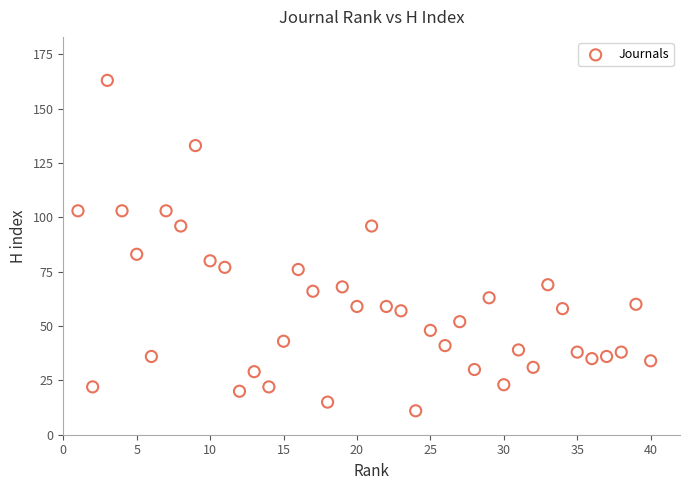

What is the range of X values (max minus min)?

39